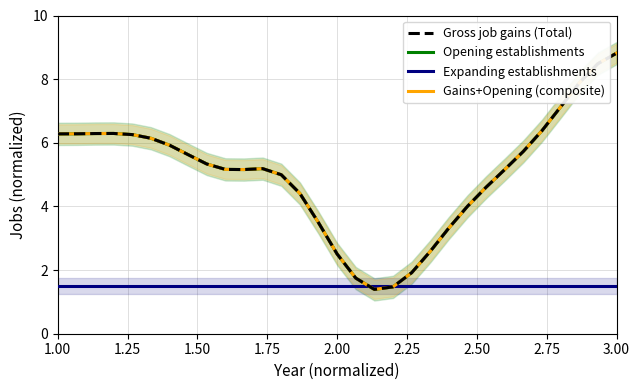

What is the total value across all series at 1.25?

20.4